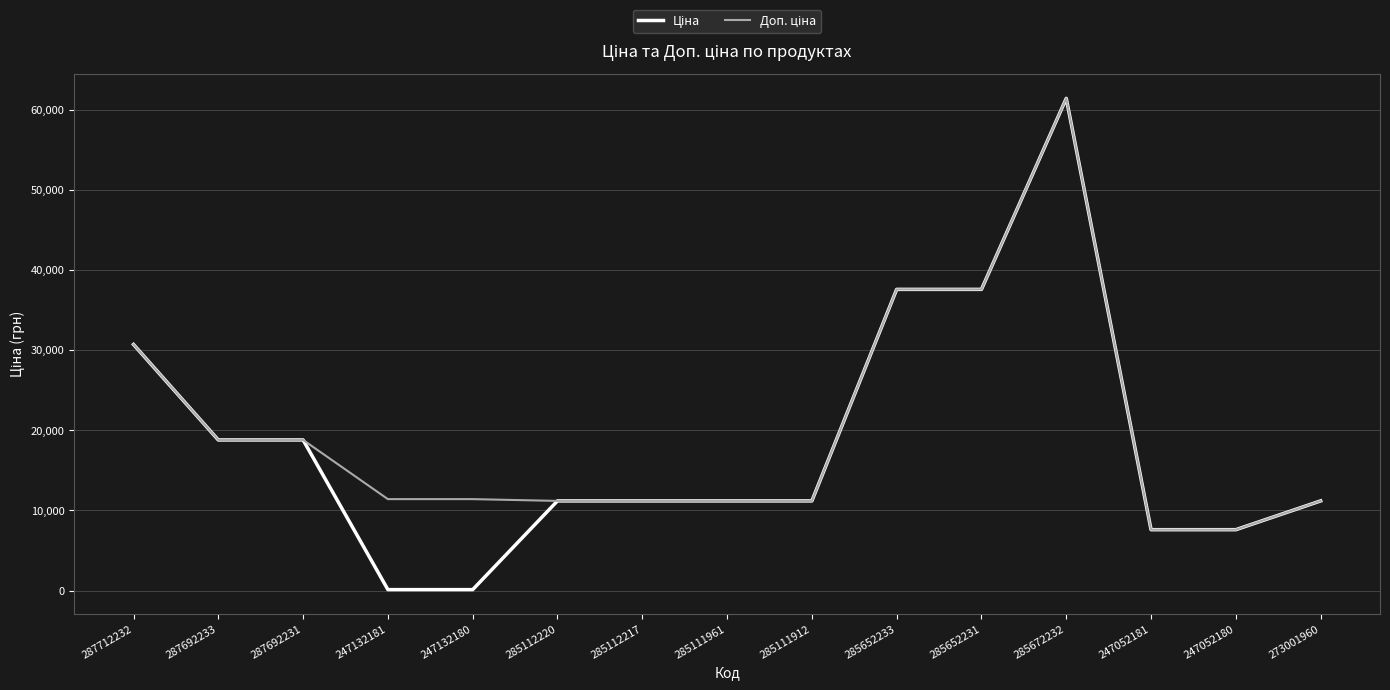

At which category is the sum across all series the highest?

285672232